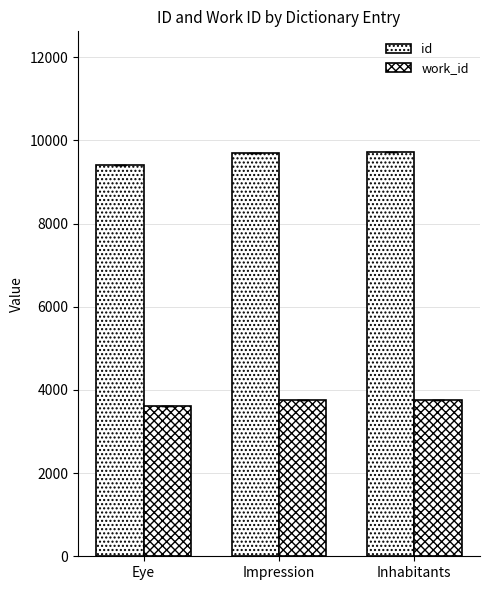

Reading left to right, transcribe all the data shown in this chart.

id: Eye=9406	Impression=9699	Inhabitants=9712
work_id: Eye=3620	Impression=3761	Inhabitants=3761